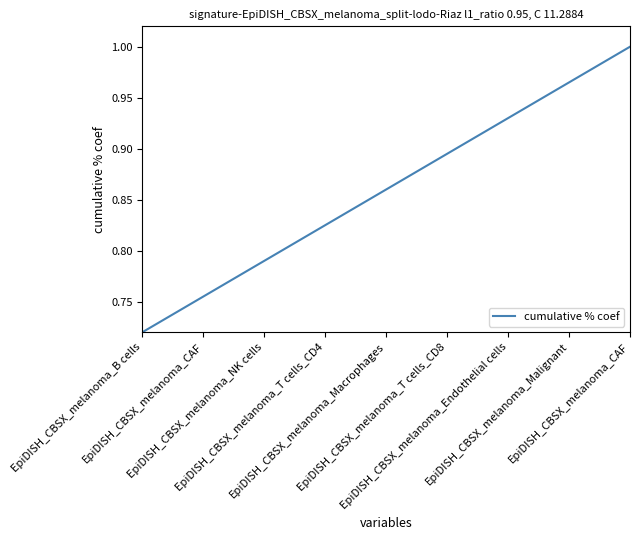

At which label is the value closest to 0?

EpiDISH_CBSX_melanoma_B cells